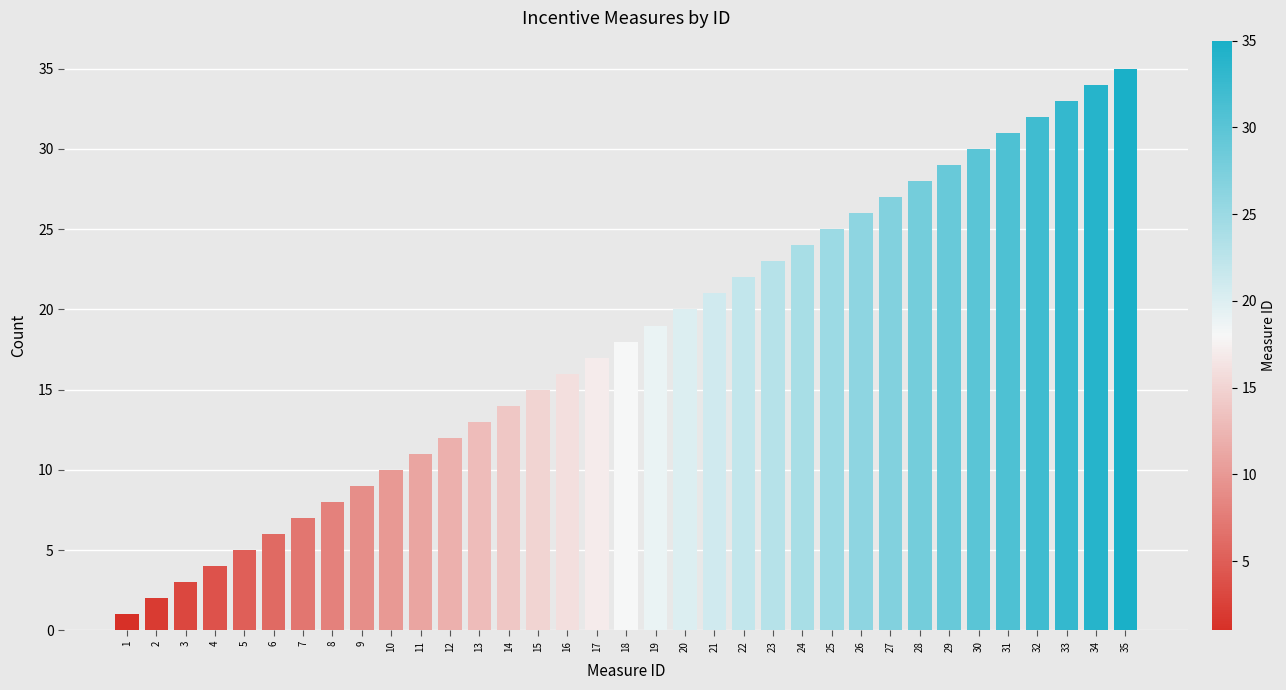

The chart shows a value of 18 at 18. True or false?

True